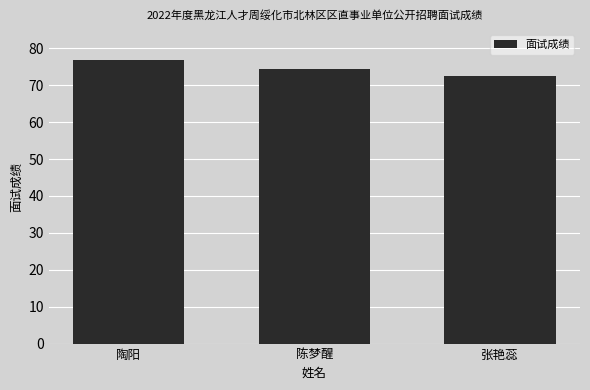

How many data points are less than 74?

1